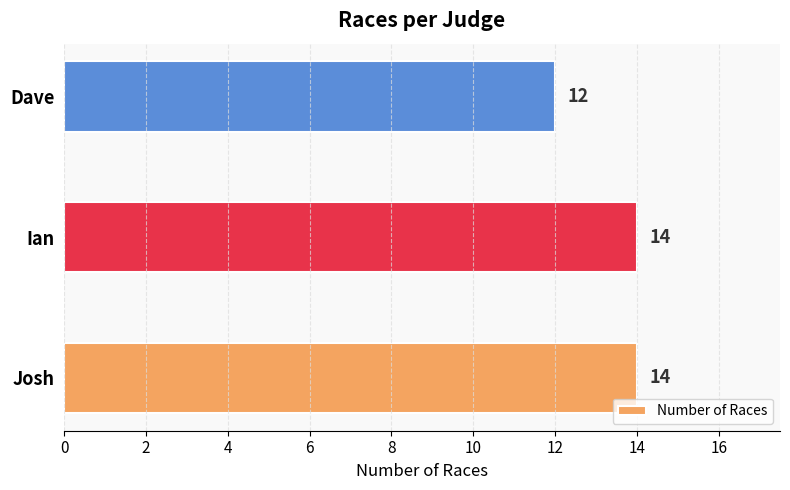

How many distinct data groups are displayed?

1